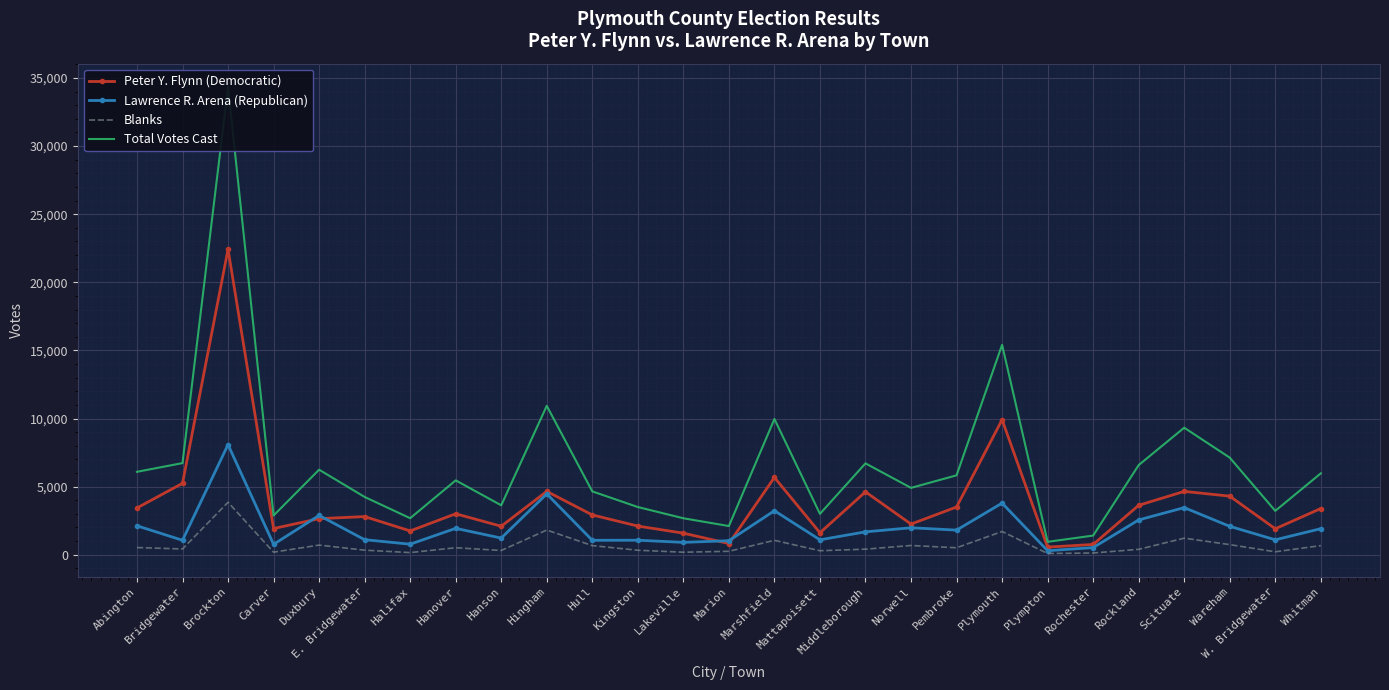

List the series in order of their peak value, highest first.

Total Votes Cast, Peter Y. Flynn (Democratic), Lawrence R. Arena (Republican), Blanks